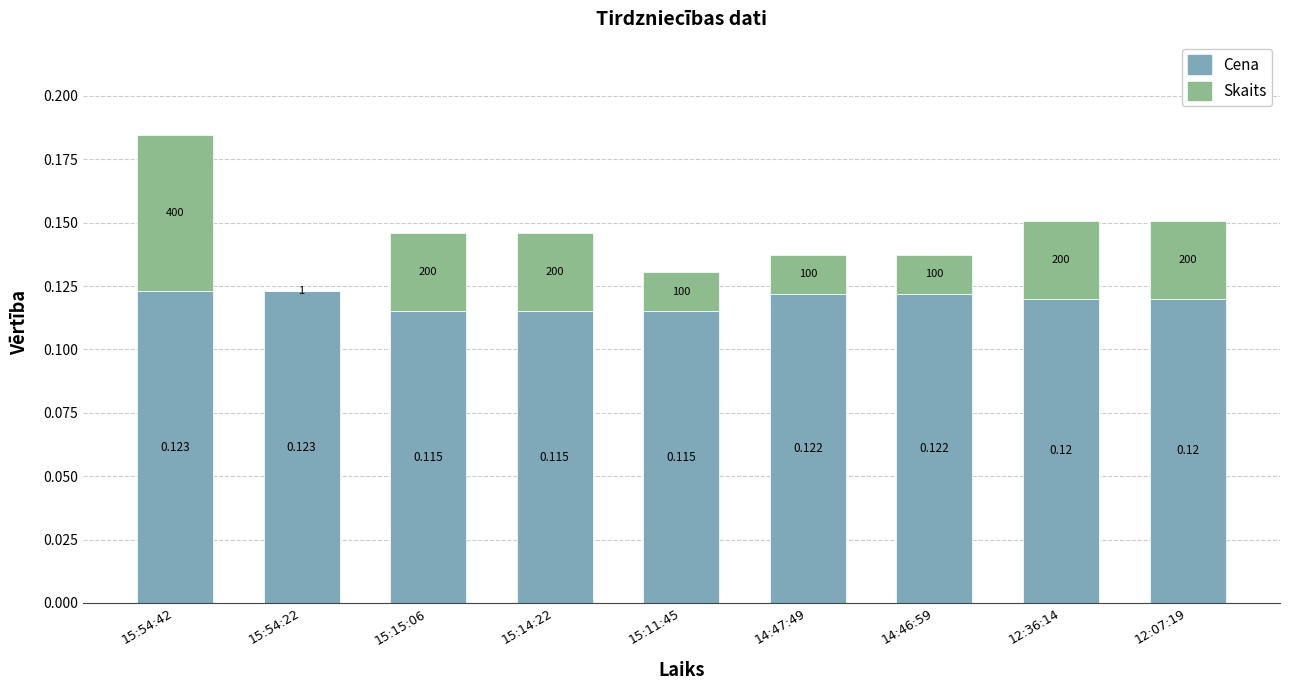

What are all the series names shown in the legend?

Cena, Skaits